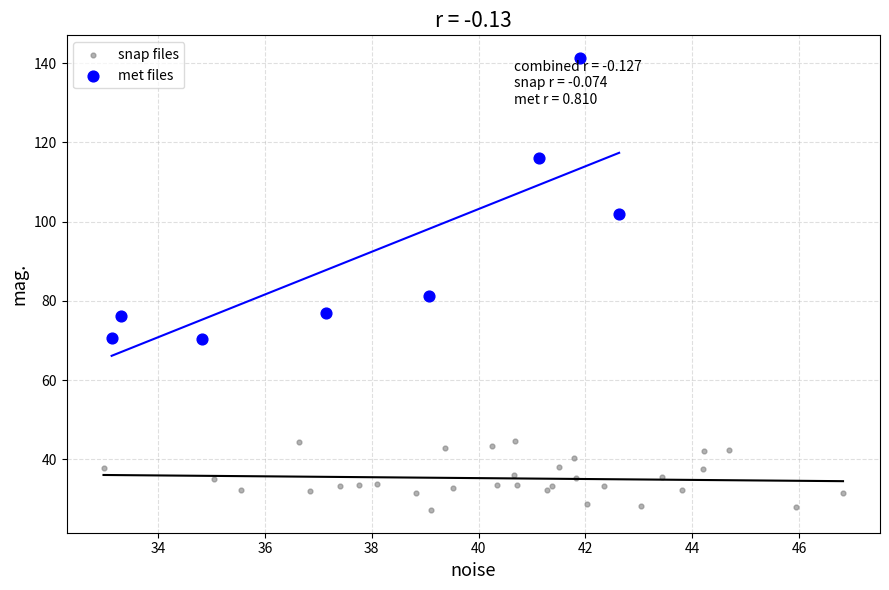

Which series reaches the maximum Y coordinate?

met files